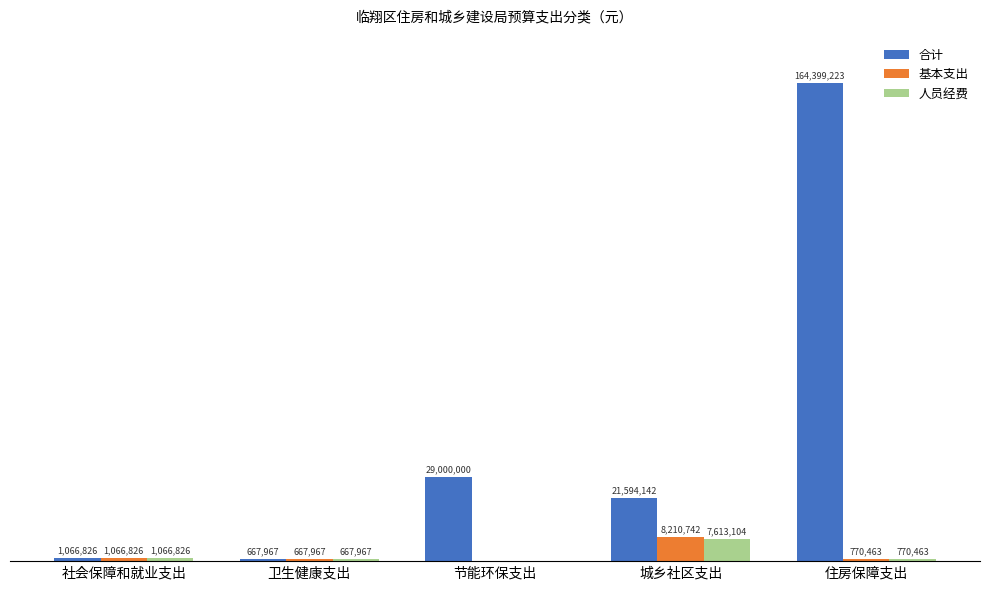

Where is 合计 nearest to the value 82533595?

节能环保支出